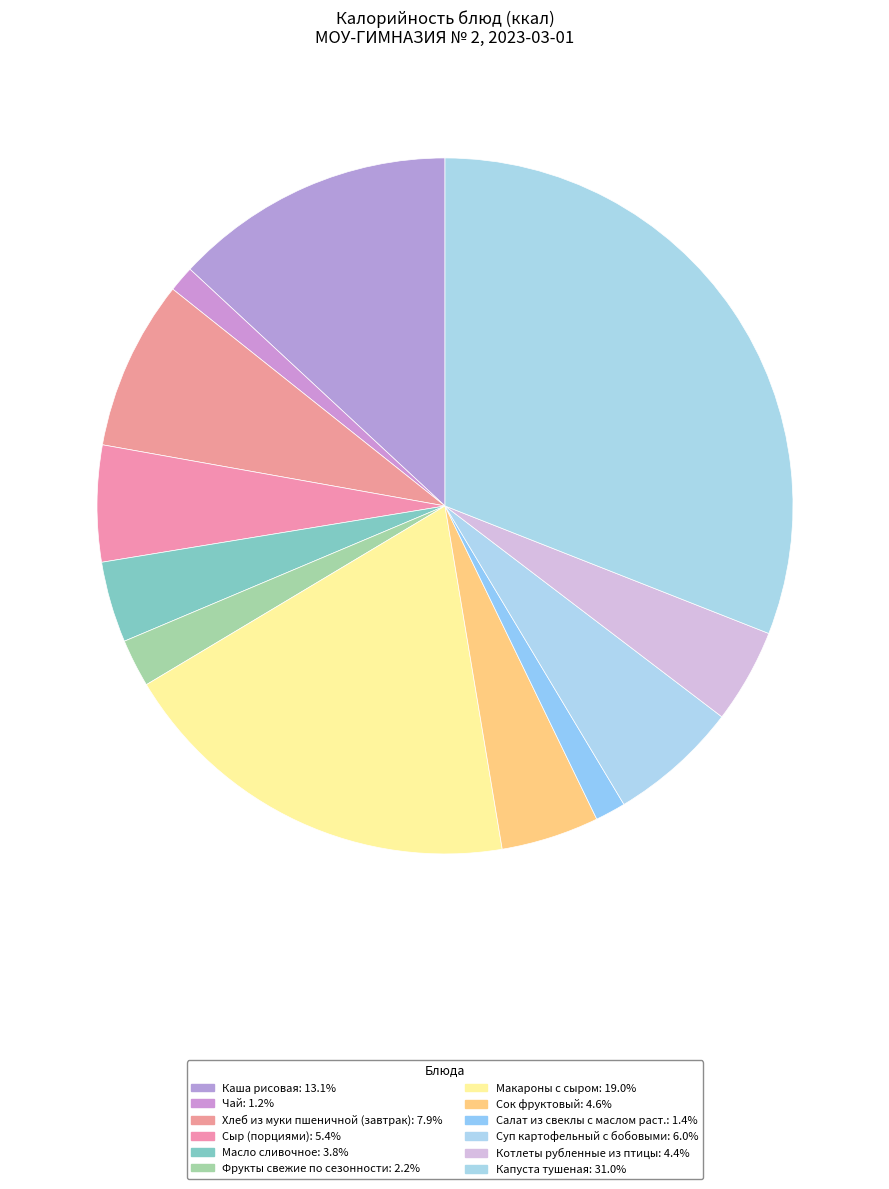

What is the smallest slice in the pie chart?

Чай